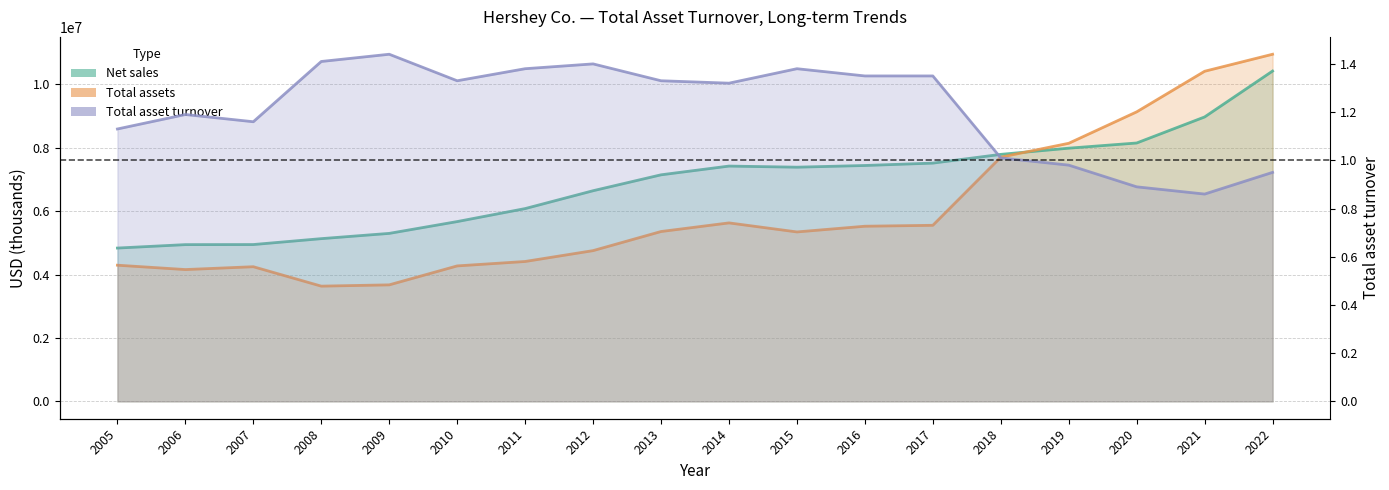

After their last crossing, which series has the higher values: Net sales or Total assets?

Total assets